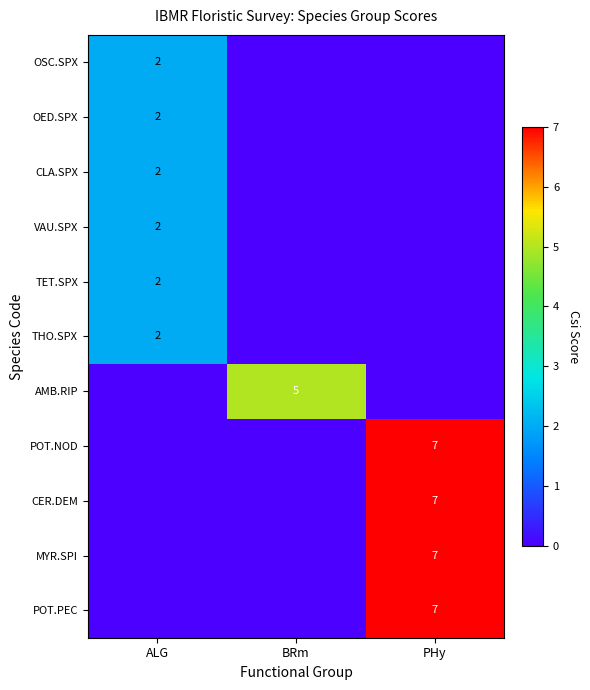

The value of CLA.SPX at ALG is 1. True or false?

False